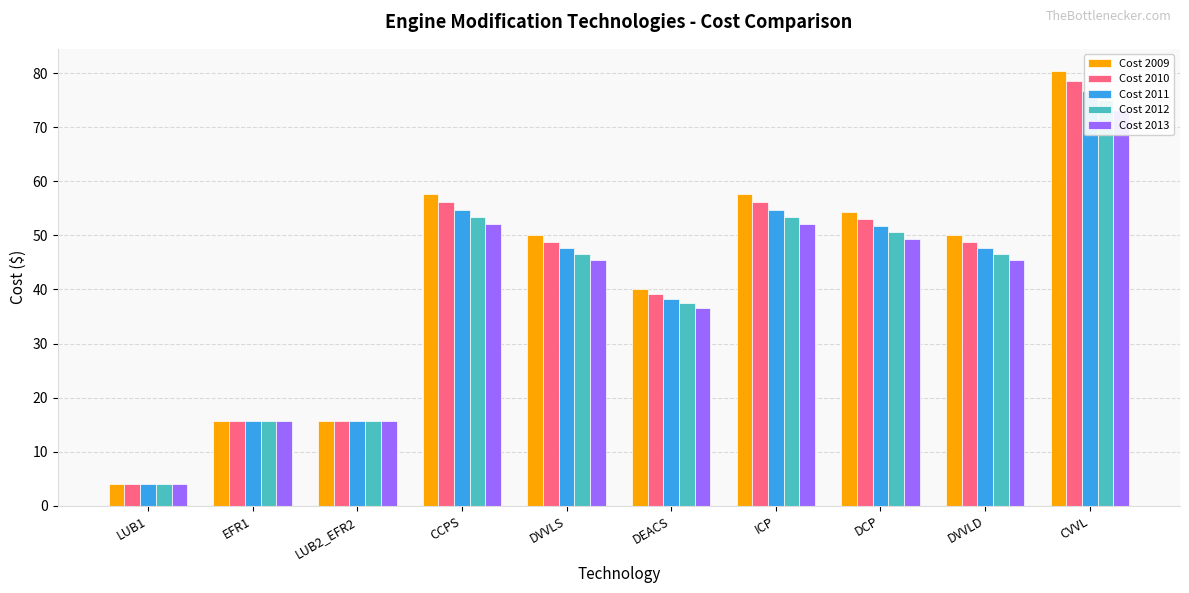

At how many categories does at least one series exceed 14?

9